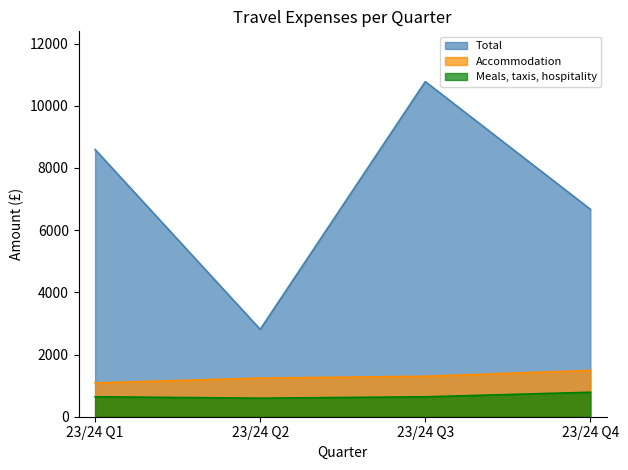

List the labels in order of Meals, taxis, hospitality value, largest first.

23/24 Q4, 23/24 Q1, 23/24 Q3, 23/24 Q2